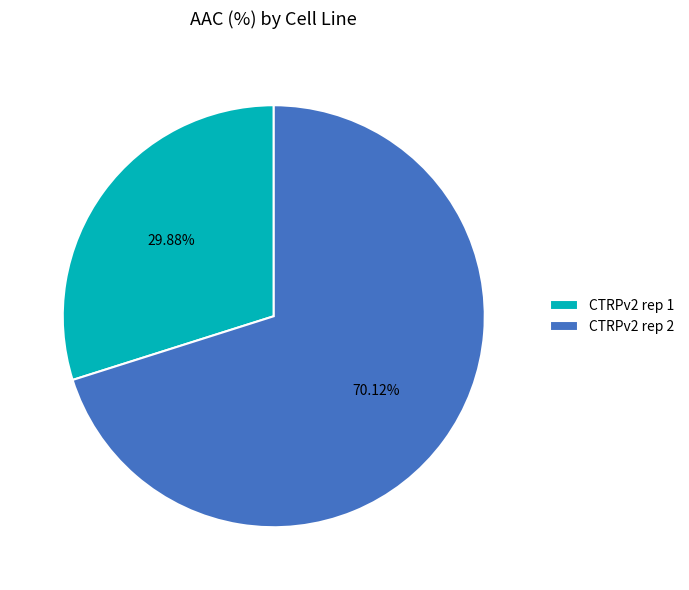

What is the ratio of the value at CTRPv2 rep 1 to the value at CTRPv2 rep 2?

0.4